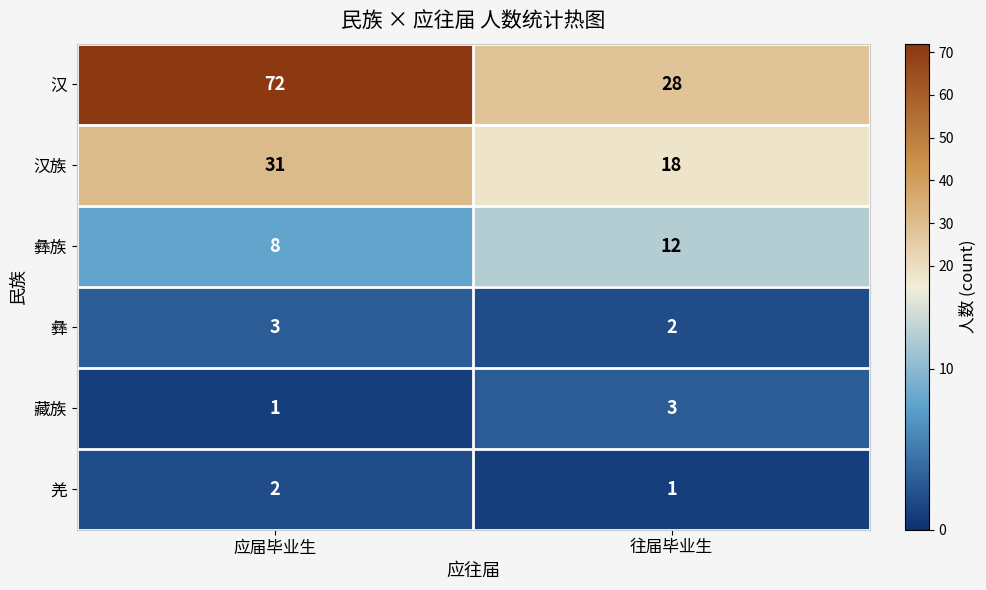

The value of 彝 at 往届毕业生 is 3. True or false?

False